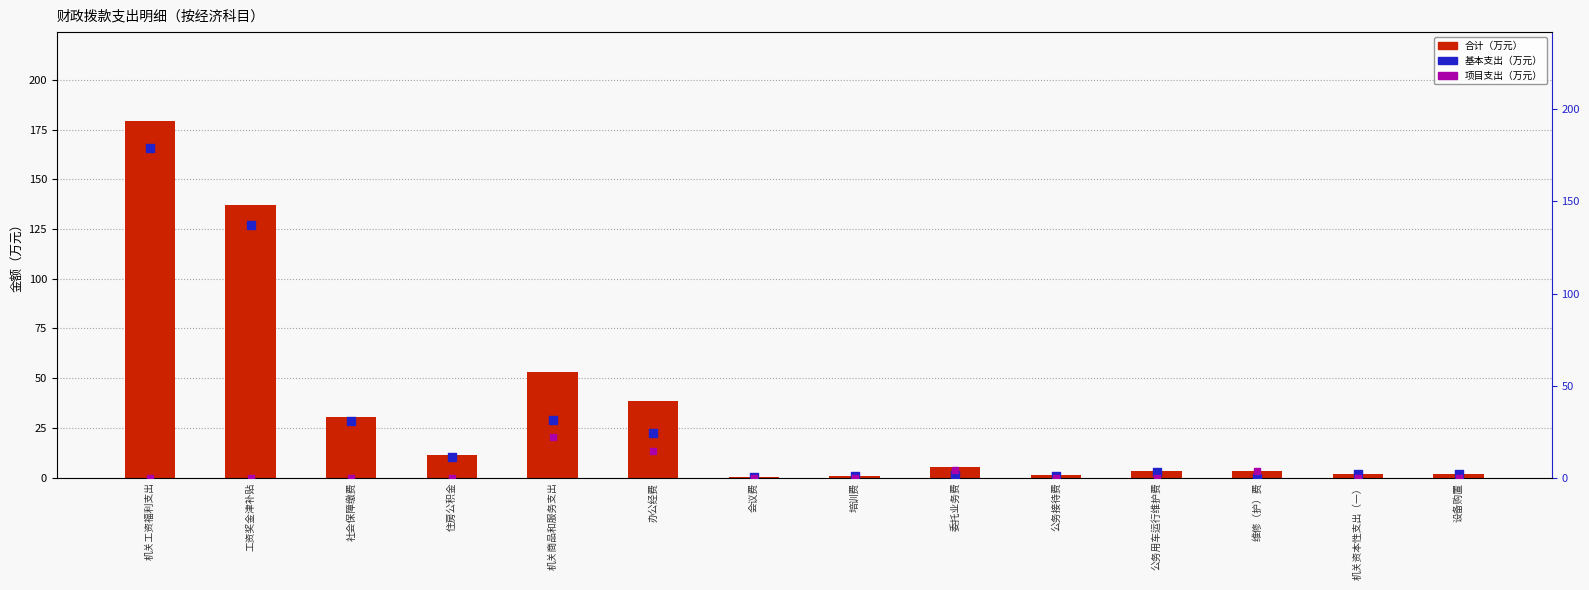

At how many categories does at least one series exceed 43?

3